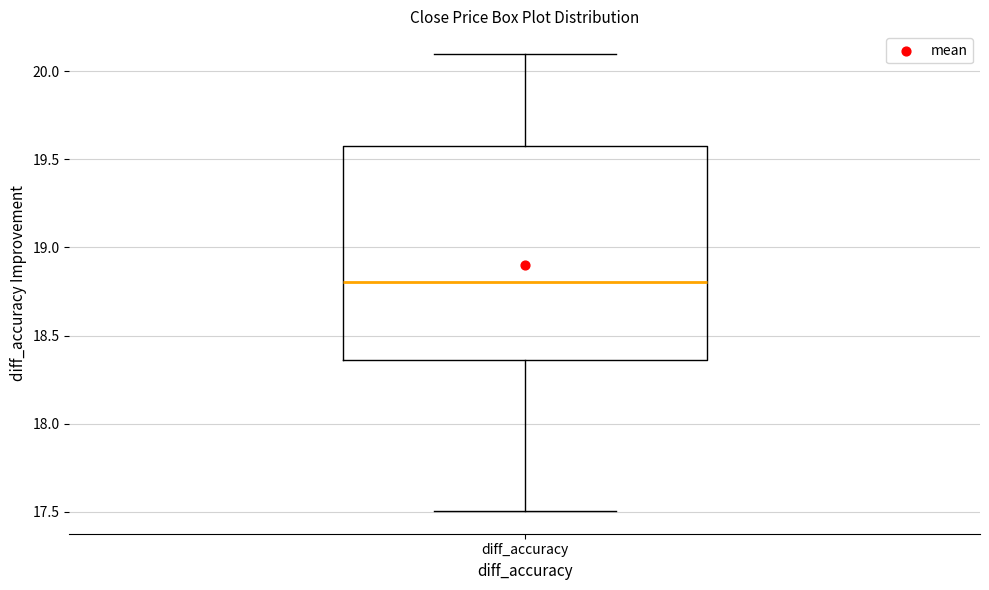

Where does the upper whisker of the box for diff_accuracy end on the y-axis? The values are not printed on the chart, so give them approximately, as read against the axis.

20.10